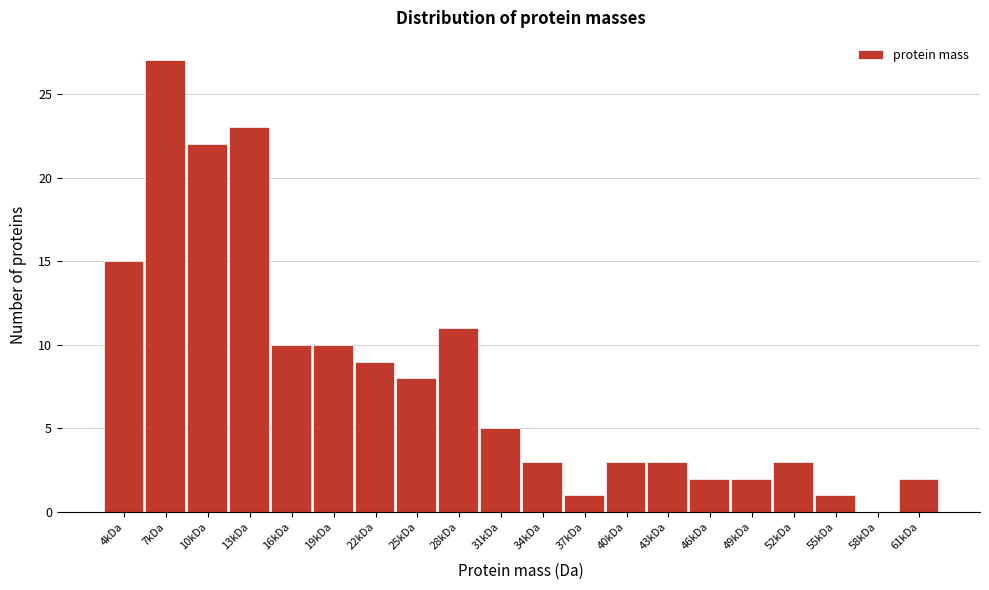

Reading right to left, transcribe all the data shown in this chart.

61kDa=2	58kDa=0	55kDa=1	52kDa=3	49kDa=2	46kDa=2	43kDa=3	40kDa=3	37kDa=1	34kDa=3	31kDa=5	28kDa=11	25kDa=8	22kDa=9	19kDa=10	16kDa=10	13kDa=23	10kDa=22	7kDa=27	4kDa=15